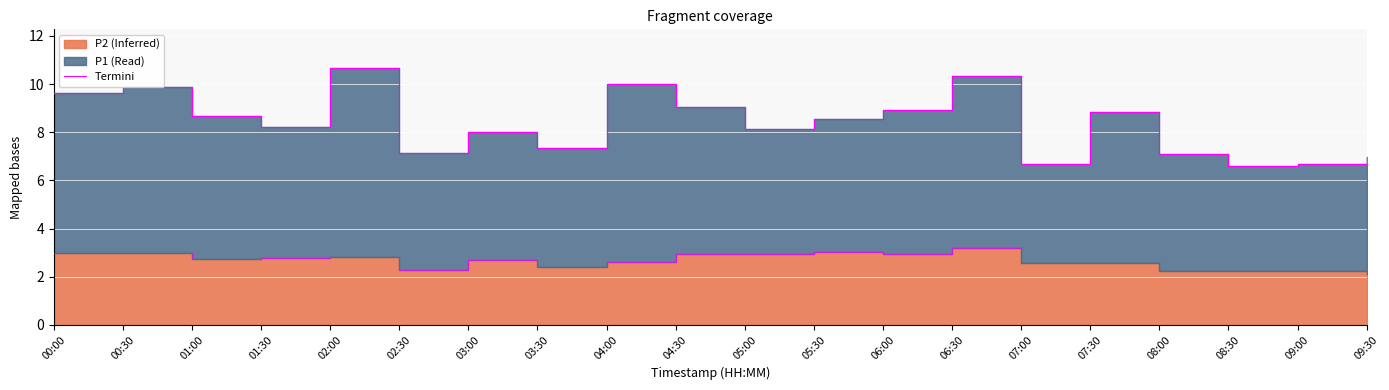

True or false: the data shows 4.0 at 04:00.

False